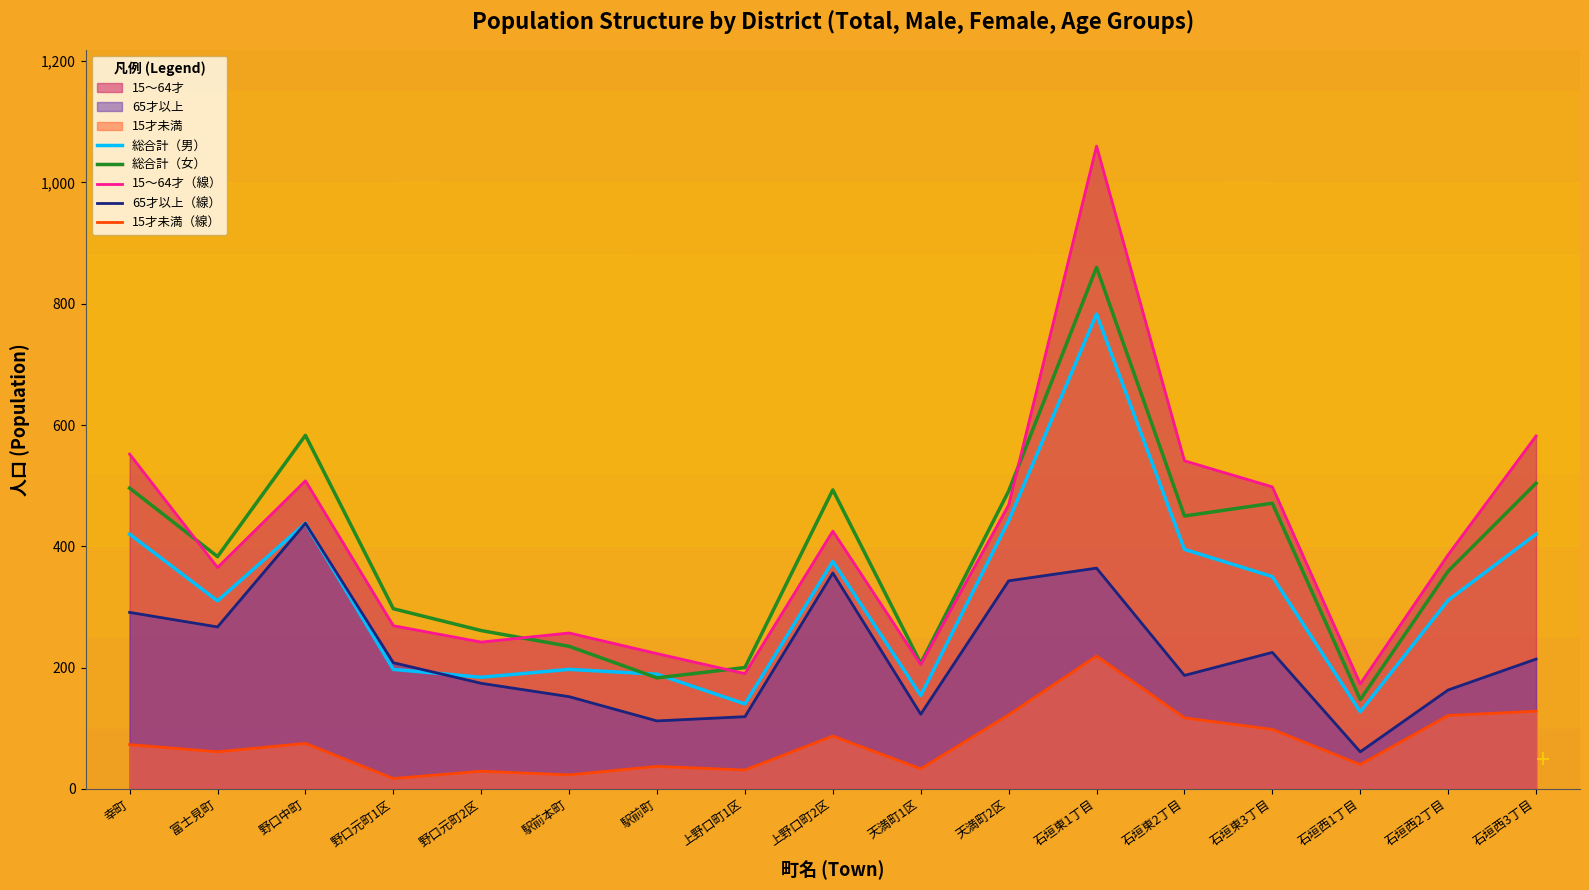

At how many categories does at least one series exceed 667?

1